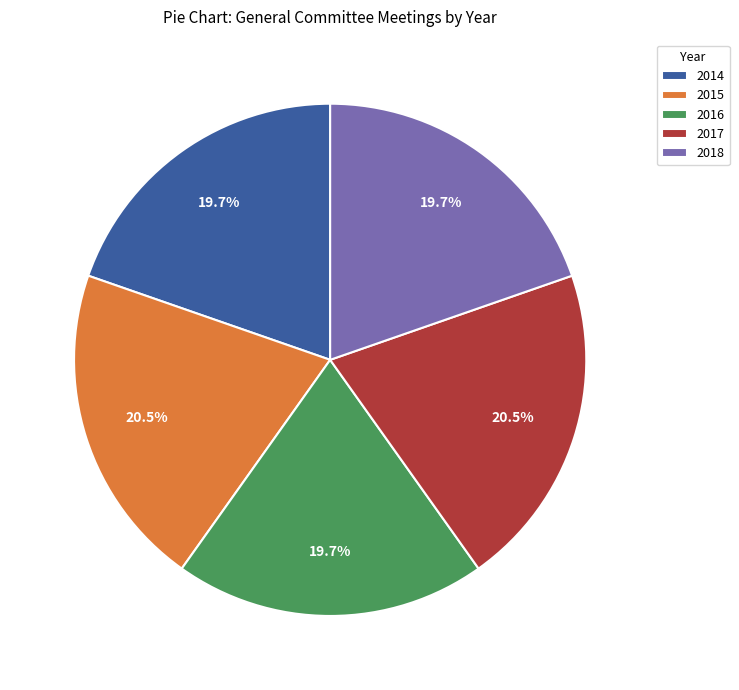

Which has a higher value, 2017 or 2016?

2017